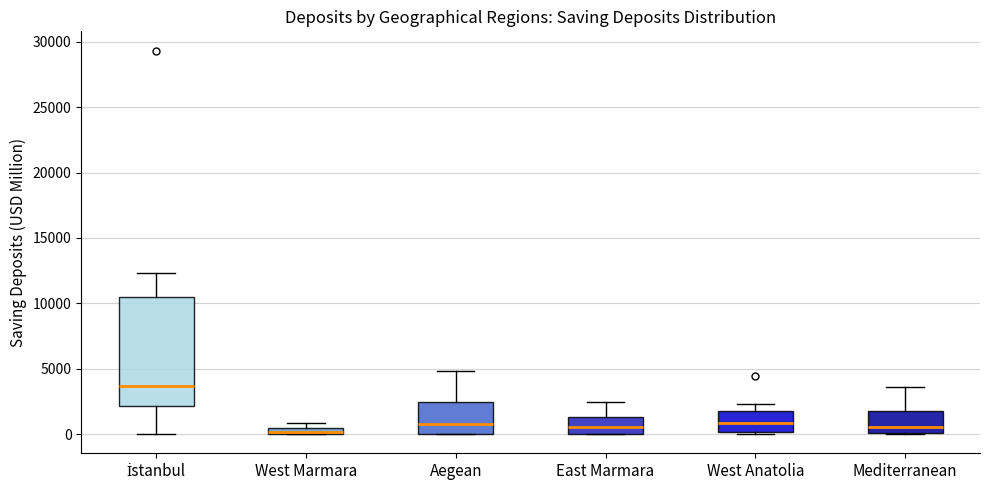

Where is the upper edge of the box for İstanbul on the y-axis? The values are not printed on the chart, so give them approximately, as read against the axis.

10500